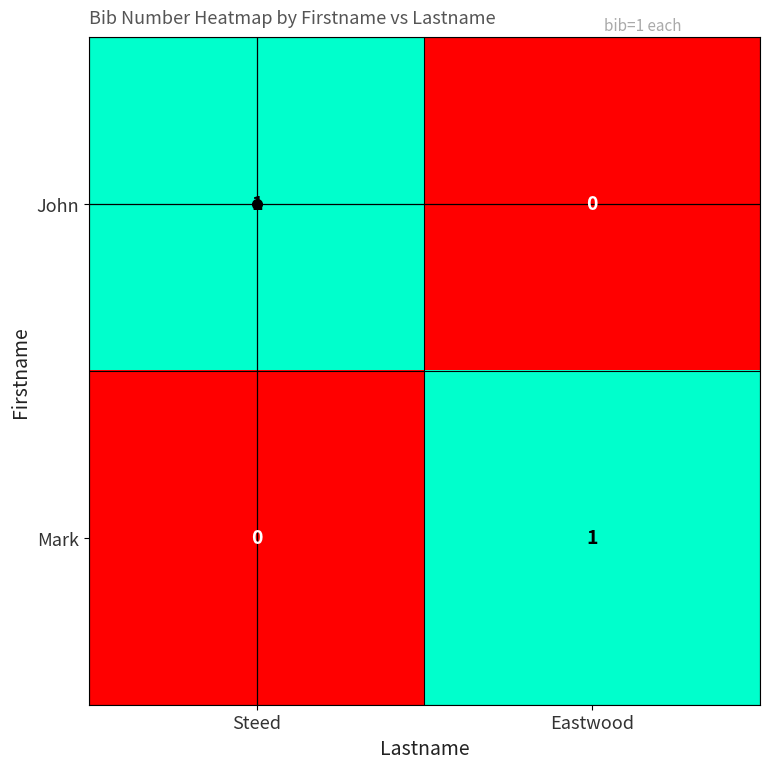

List the labels in order of John value, largest first.

Steed, Eastwood